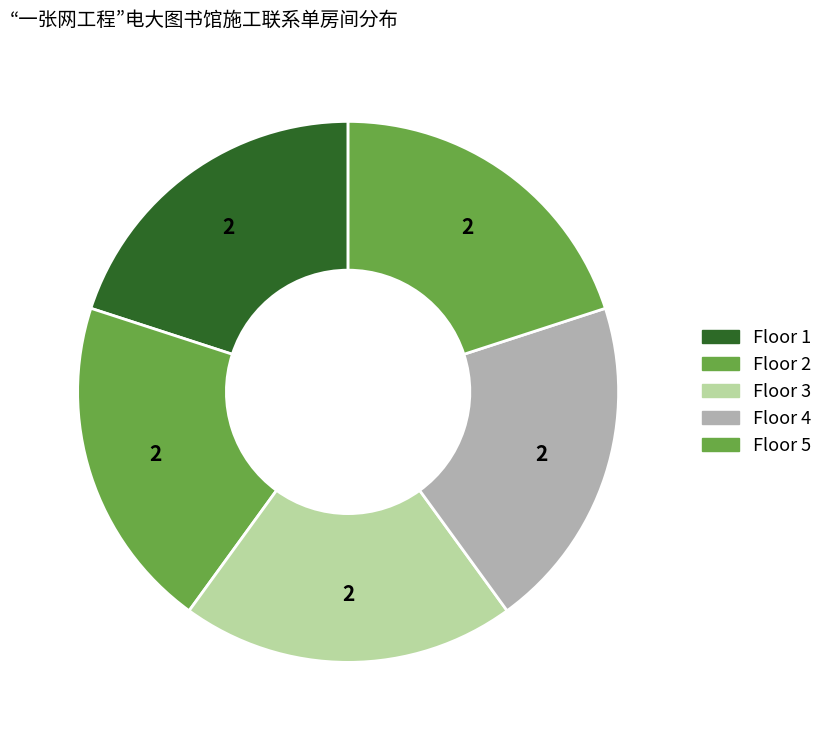

Is there any slice that represents more than half of the pie?

No